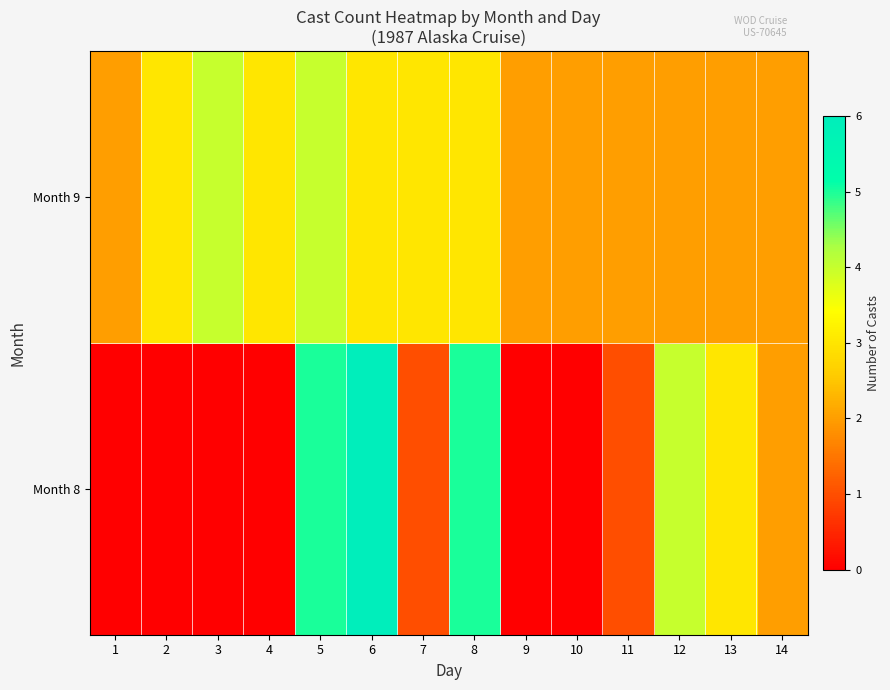

Reading left to right, list all the values displayed in this chart.

Month 8: 1=0	2=0	3=0	4=0	5=5	6=6	7=1	8=5	9=0	10=0	11=1	12=4	13=3	14=2
Month 9: 1=2	2=3	3=4	4=3	5=4	6=3	7=3	8=3	9=2	10=2	11=2	12=2	13=2	14=2